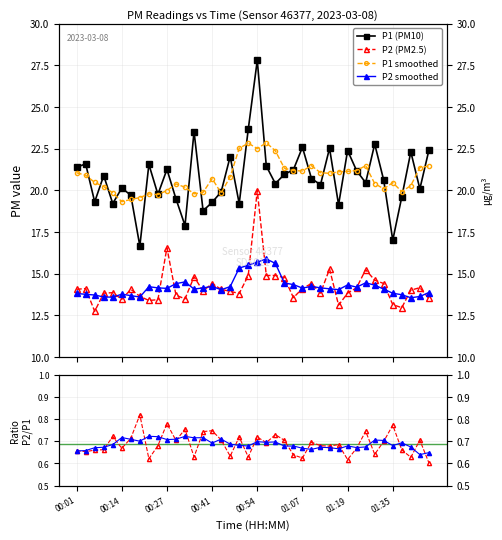

Rank the series at 00:01 from lowest to highest value.

P2/P1 smooth, P2/P1, P2 smoothed, P2 (PM2.5), P1 smoothed, P1 (PM10)